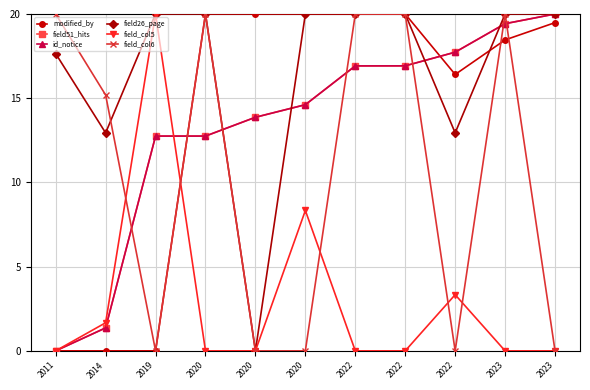

Is it true that modified_by equals 20.0 at 2020?

True